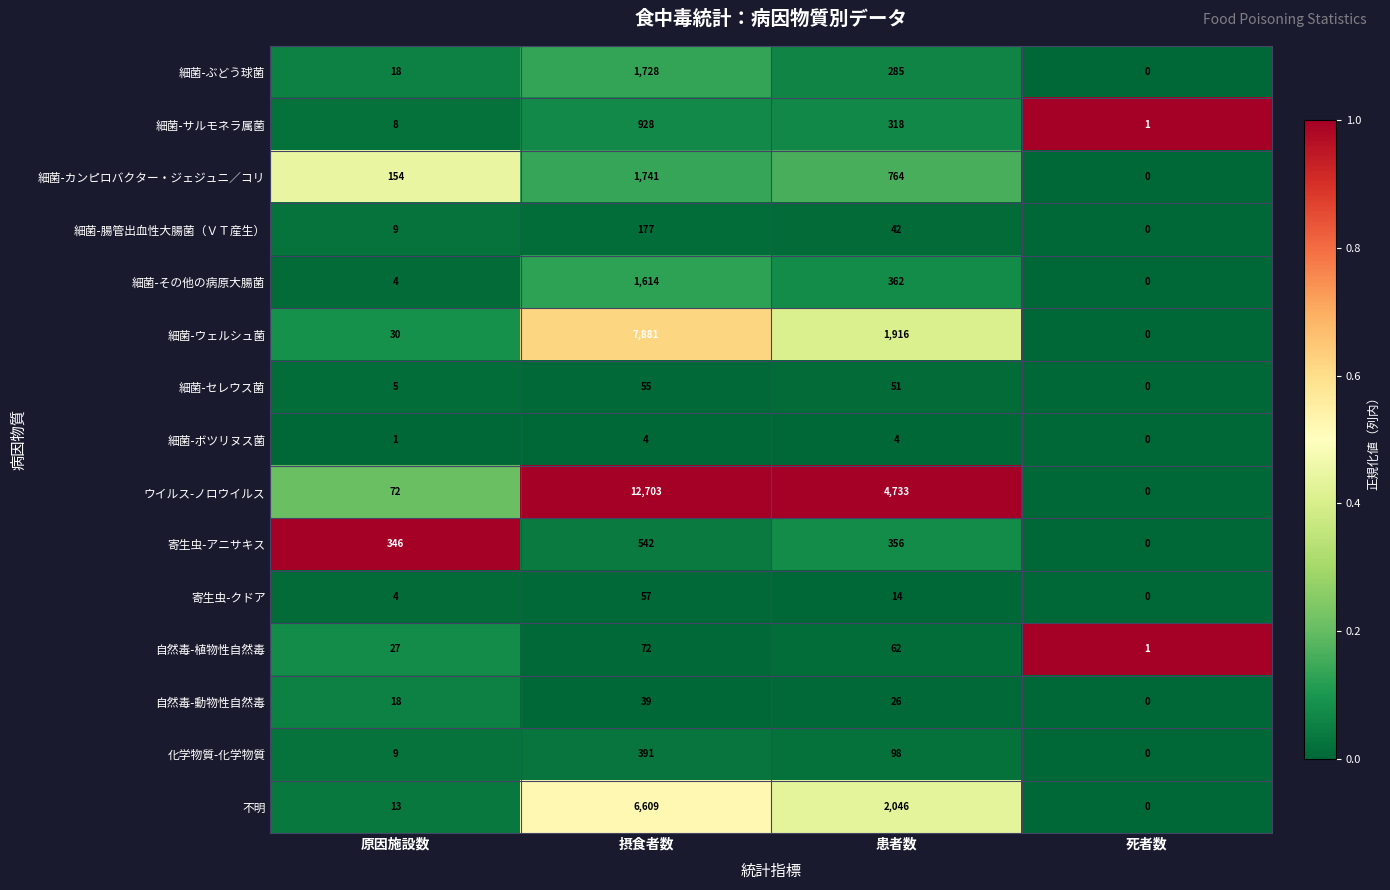

The value of 細菌-ぶどう球菌 at 原因施設数 is 18. True or false?

True